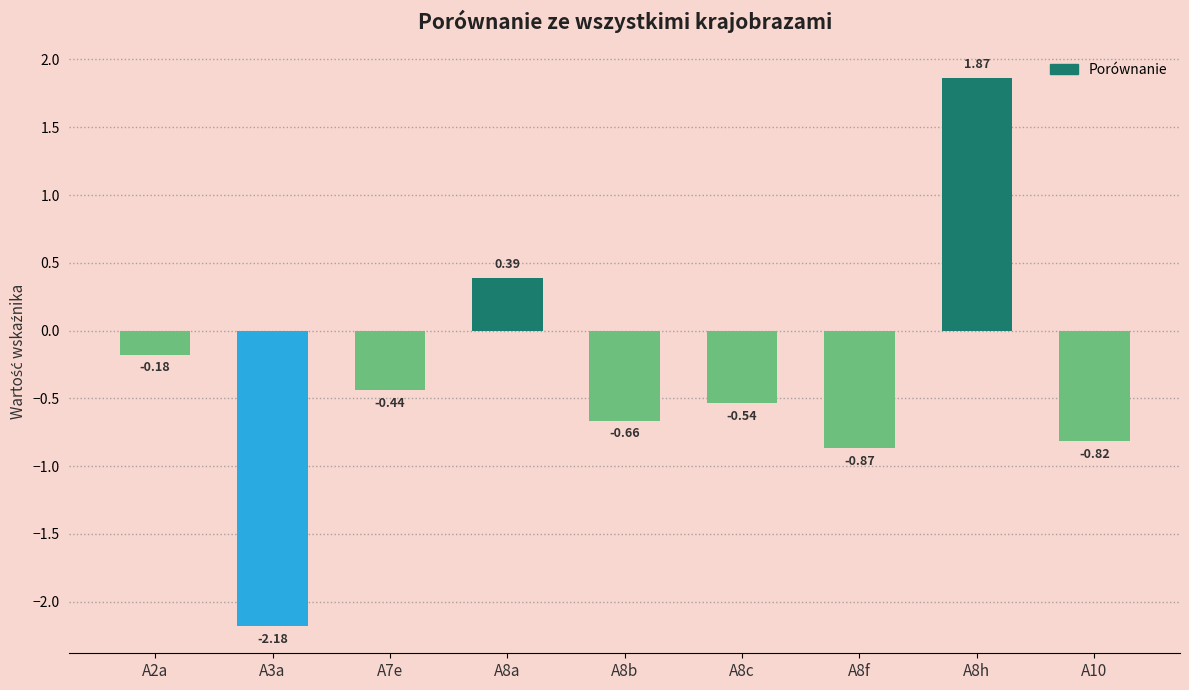

Rank the categories by value from highest to lowest.

A8h, A8a, A2a, A7e, A8c, A8b, A10, A8f, A3a